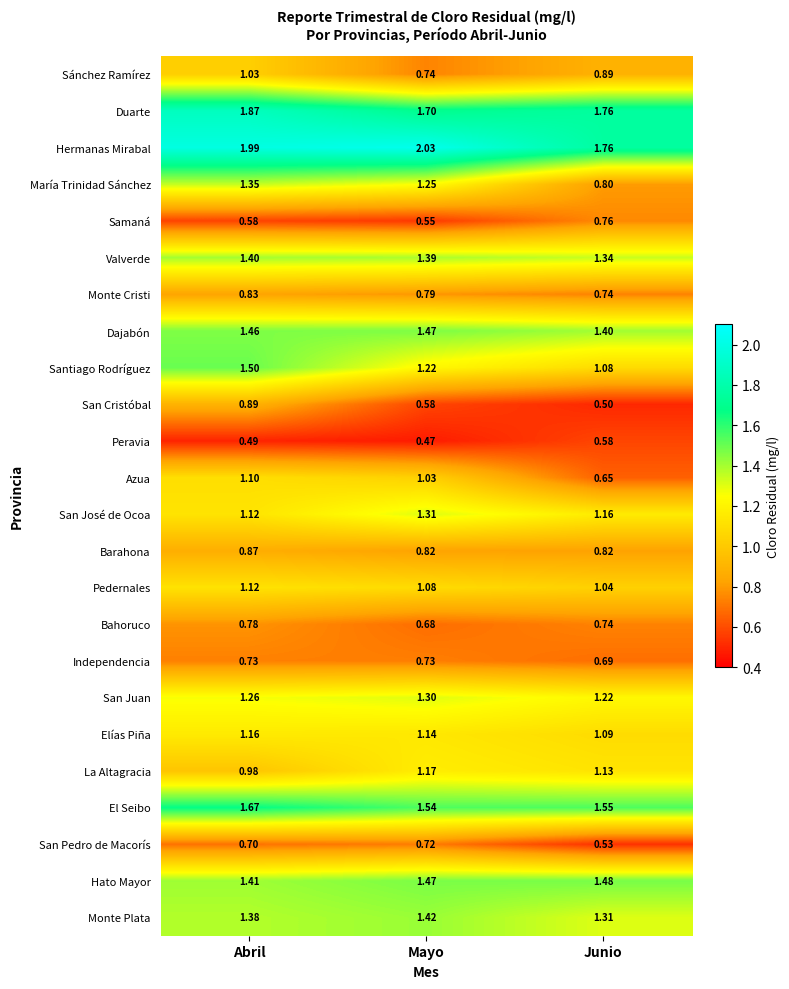

Where is Elías Piña nearest to the value 1?

Junio